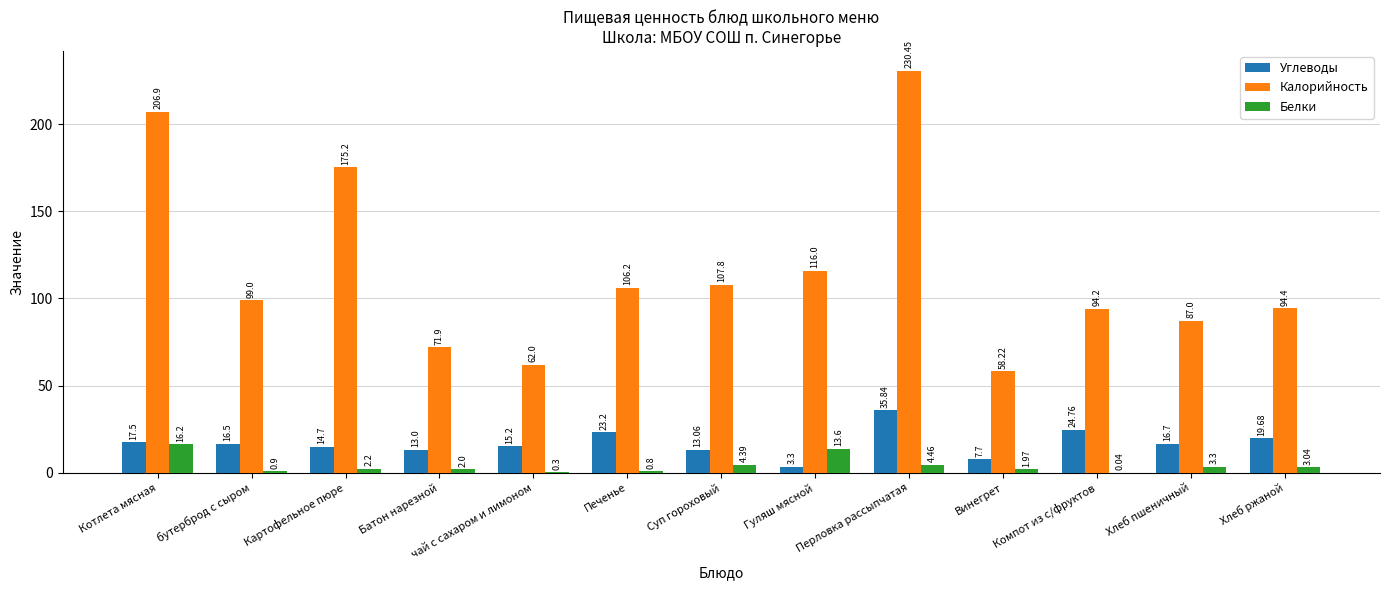

What is the spread (max minus min) of values at чай с сахаром и лимоном?

61.7